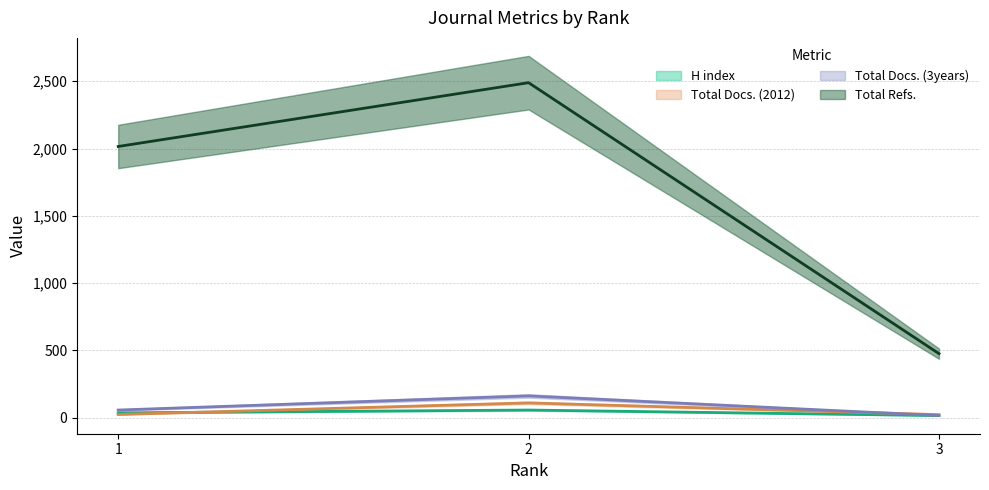

Between 2 and 1, which is larger?

2